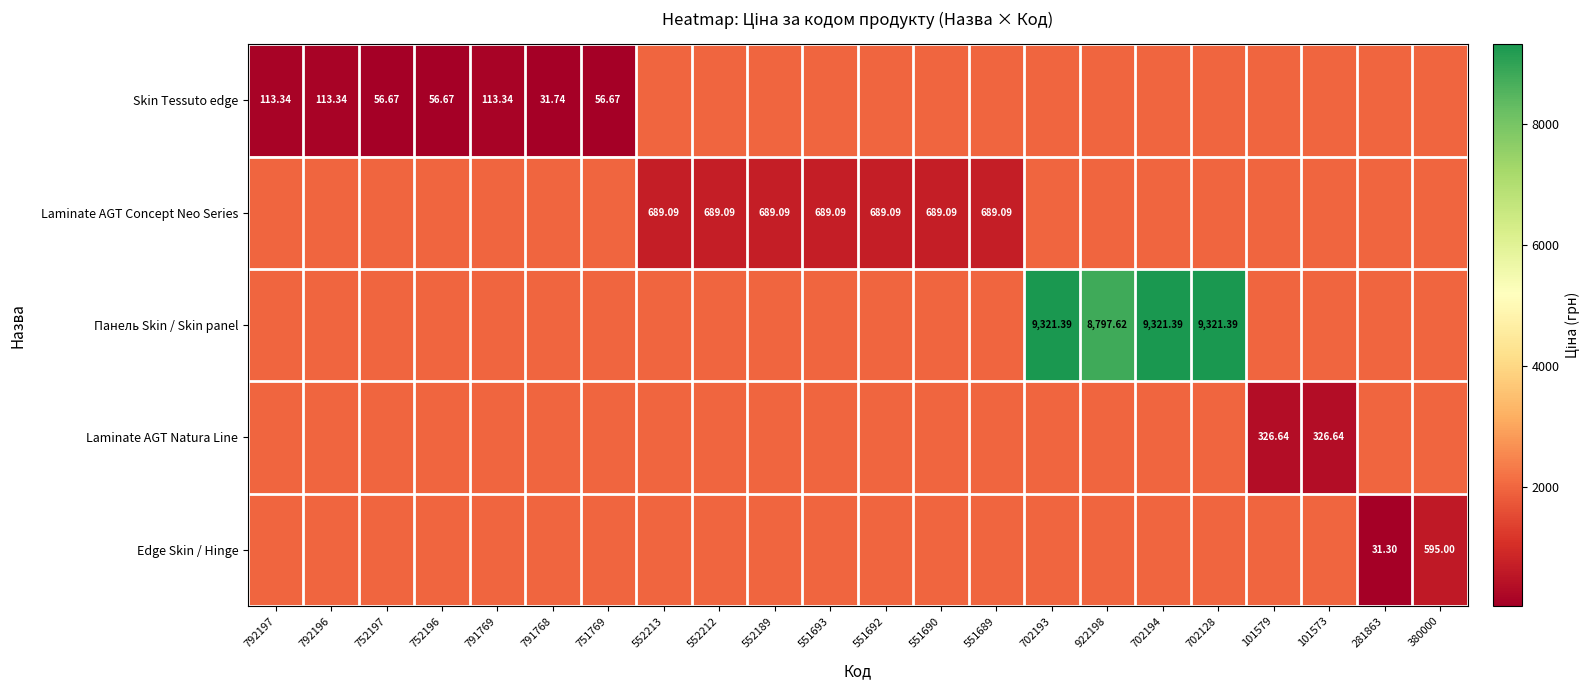

Is it true that Laminate AGT Concept Neo Series equals 1219.8 at 702193?

False